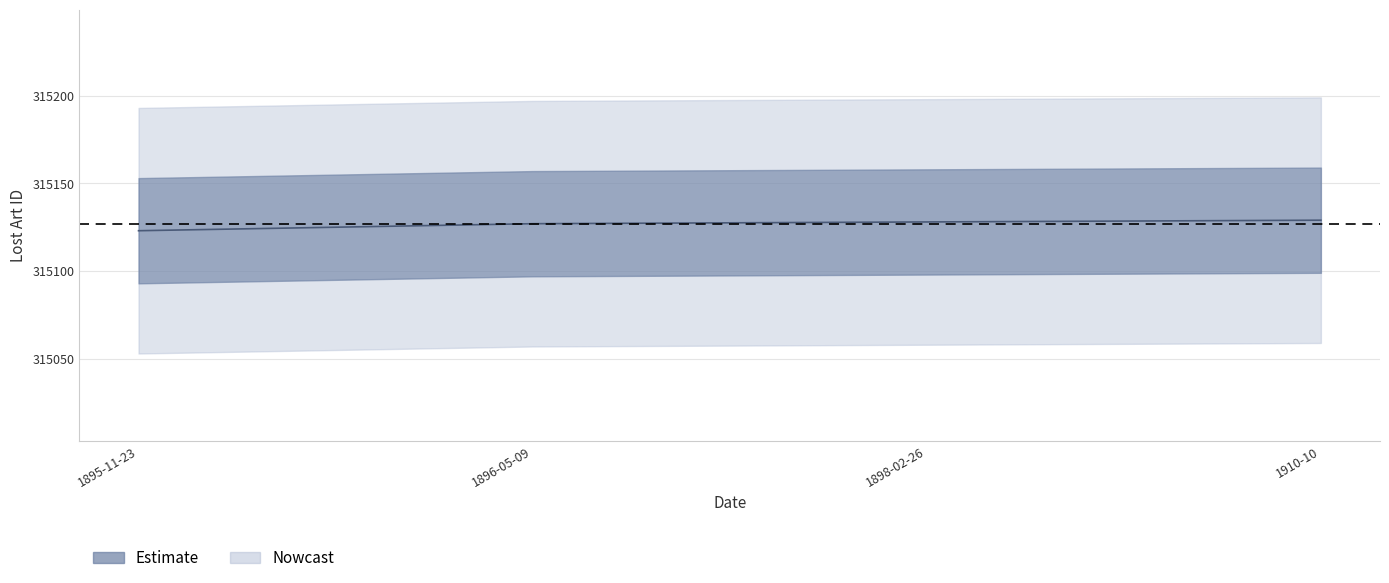

How many lines are shown in the chart?

1